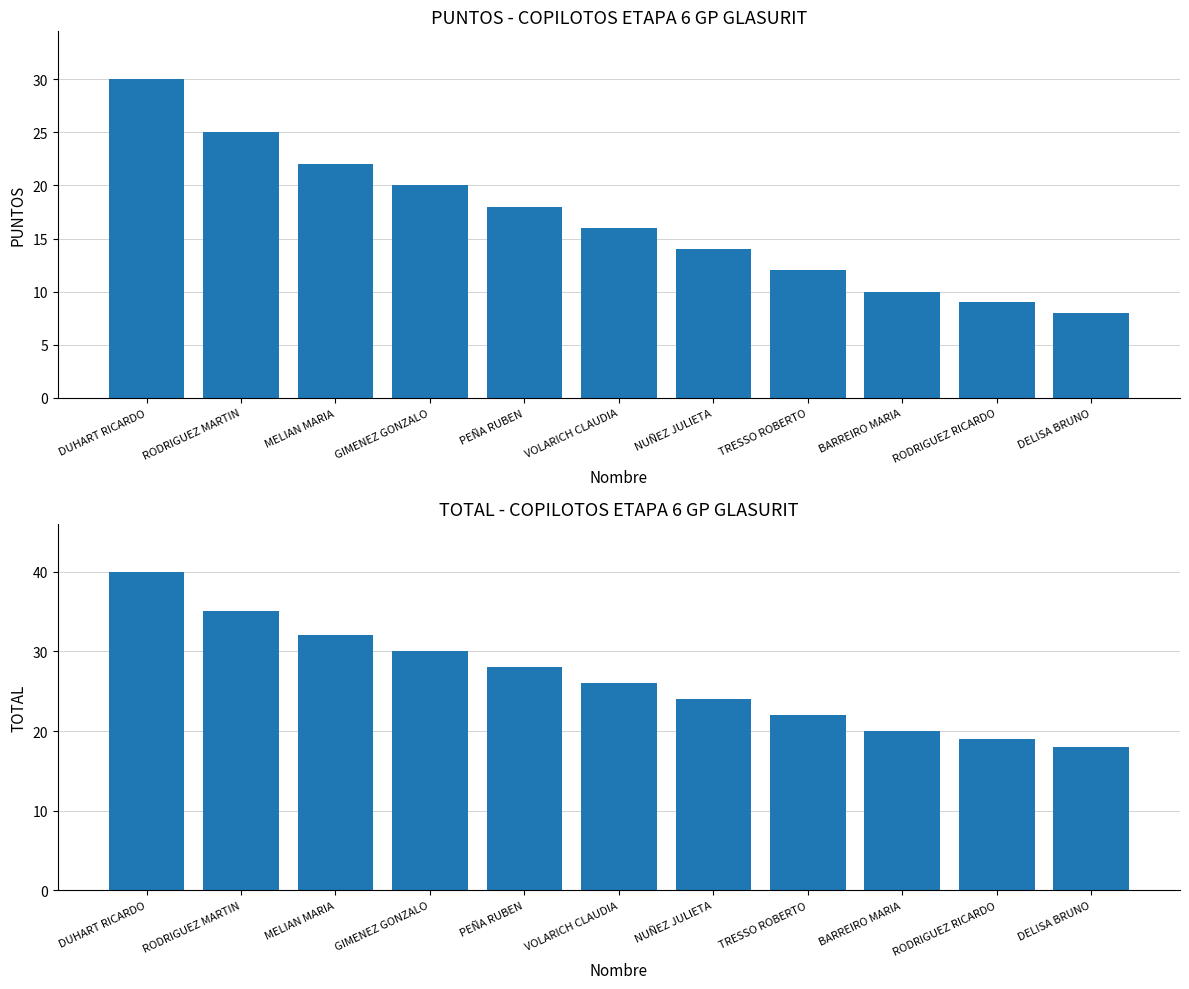

What is the value of the TOTAL bar at the 1st from the left?

40